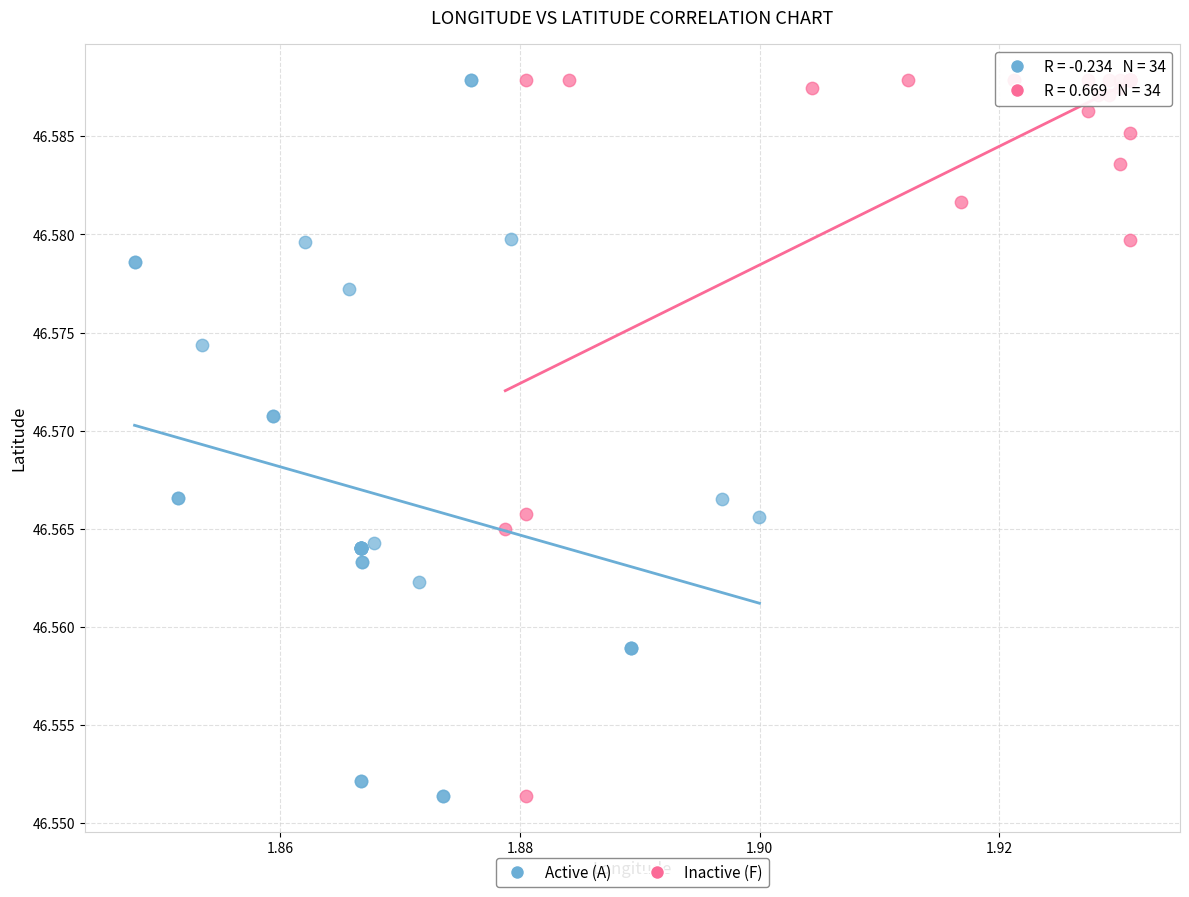

What are all the series names shown in the legend?

Active (A), Inactive (F)